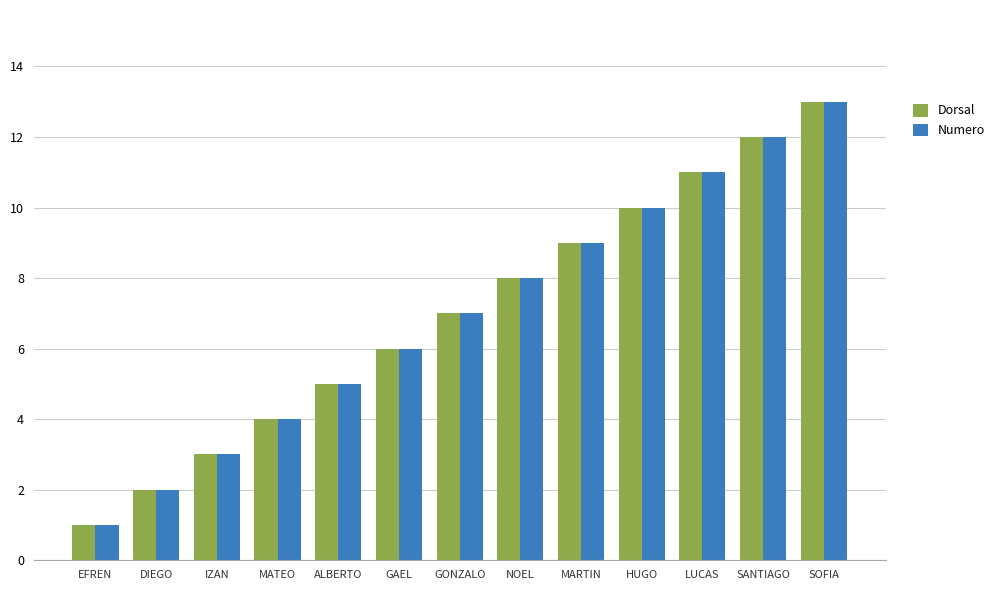

Is the value of Numero at GONZALO greater than the value of Dorsal at IZAN?

Yes